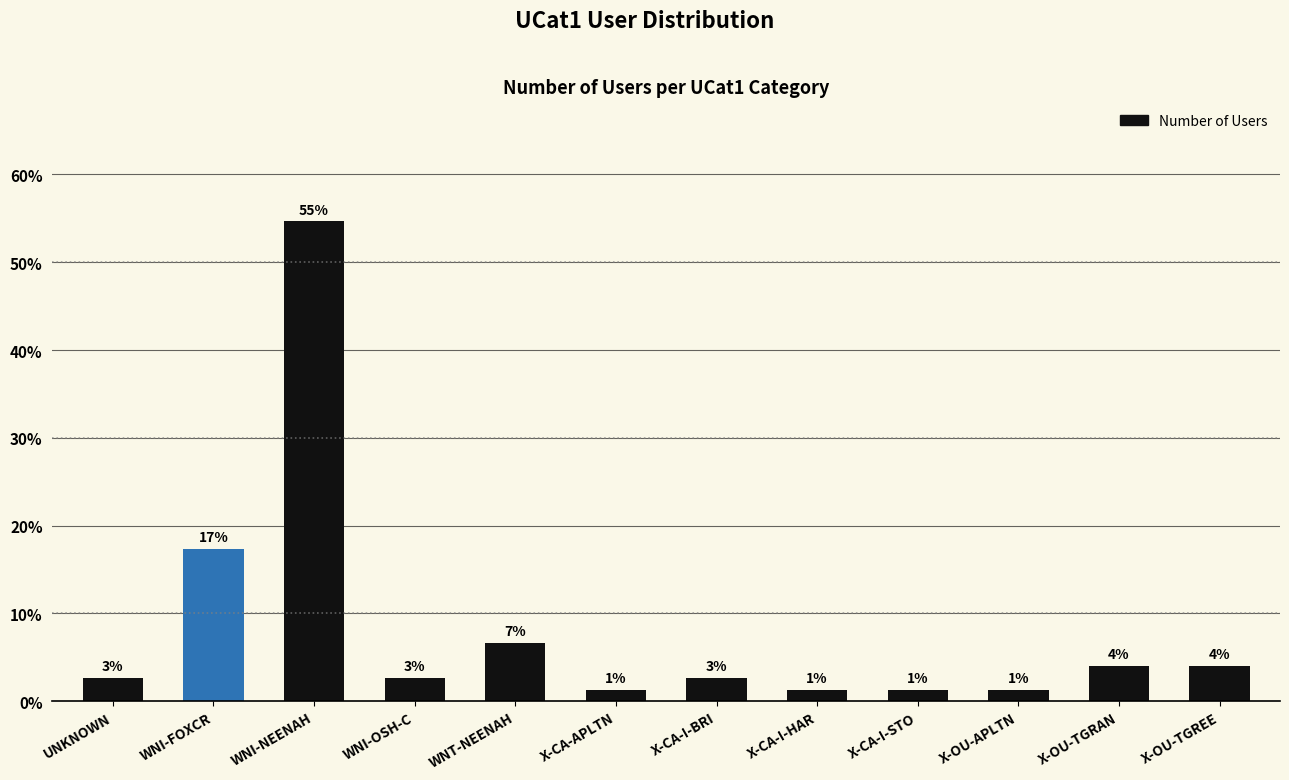

At which label is the value closest to 21?

WNI-FOXCR